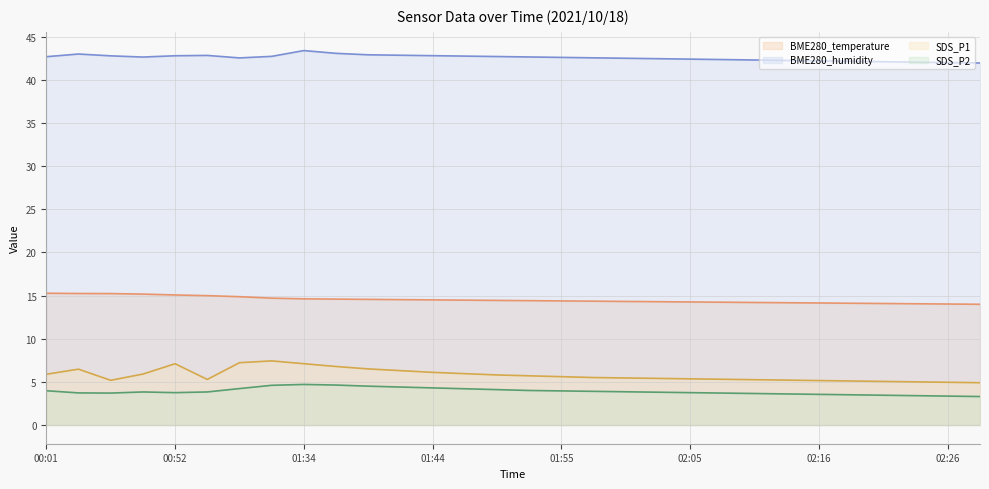

What is the smallest value displayed?

3.3